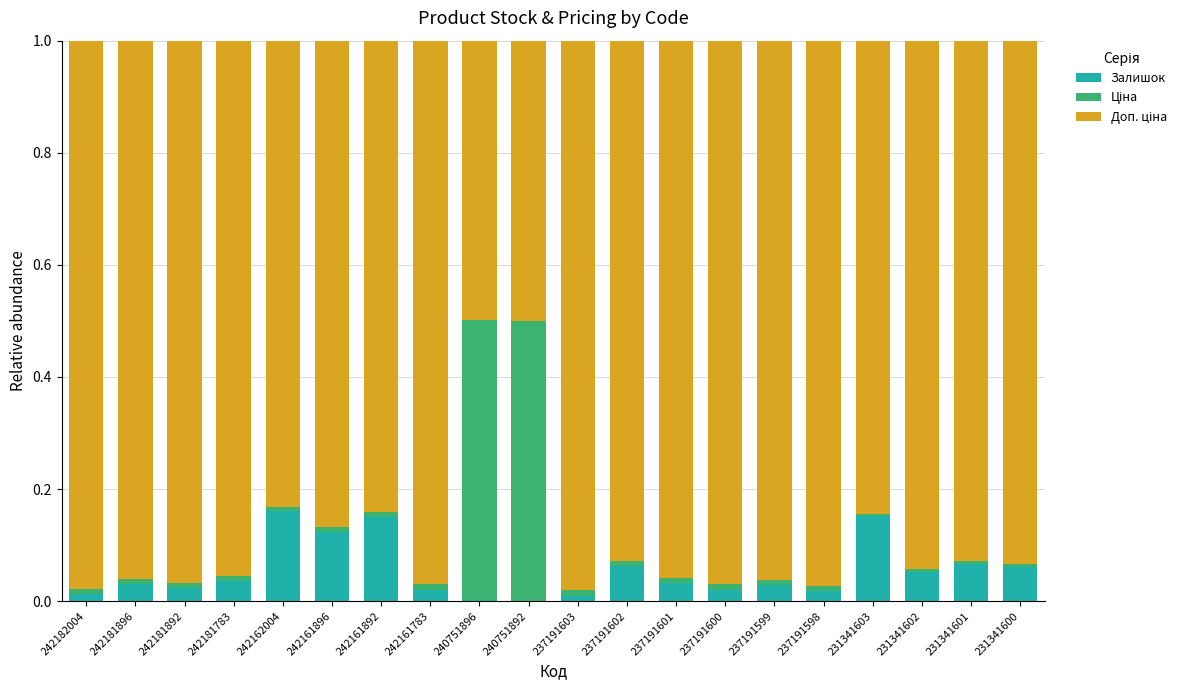

Is it true that Залишок equals 0.0 at 240751896?

True